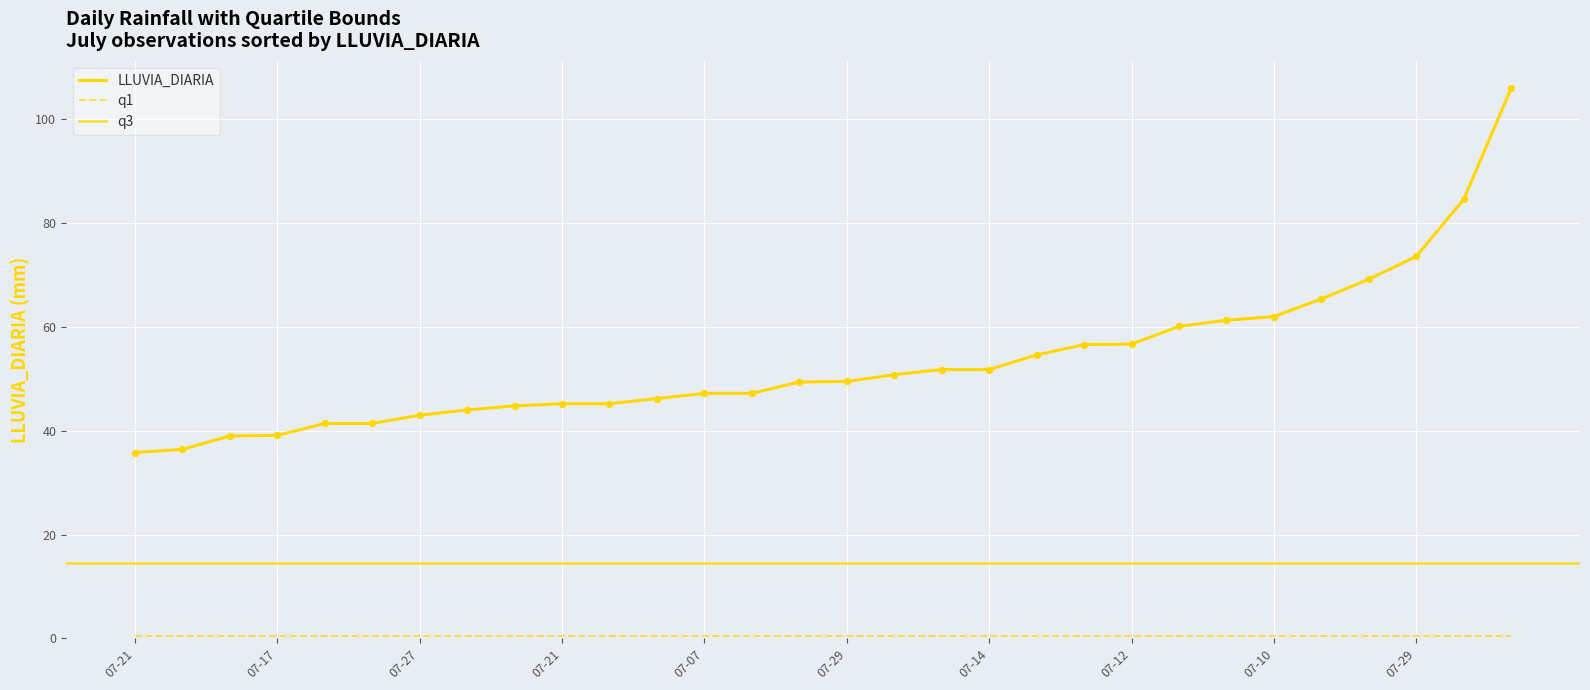

What are all the series names shown in the legend?

LLUVIA_DIARIA, q1, q3